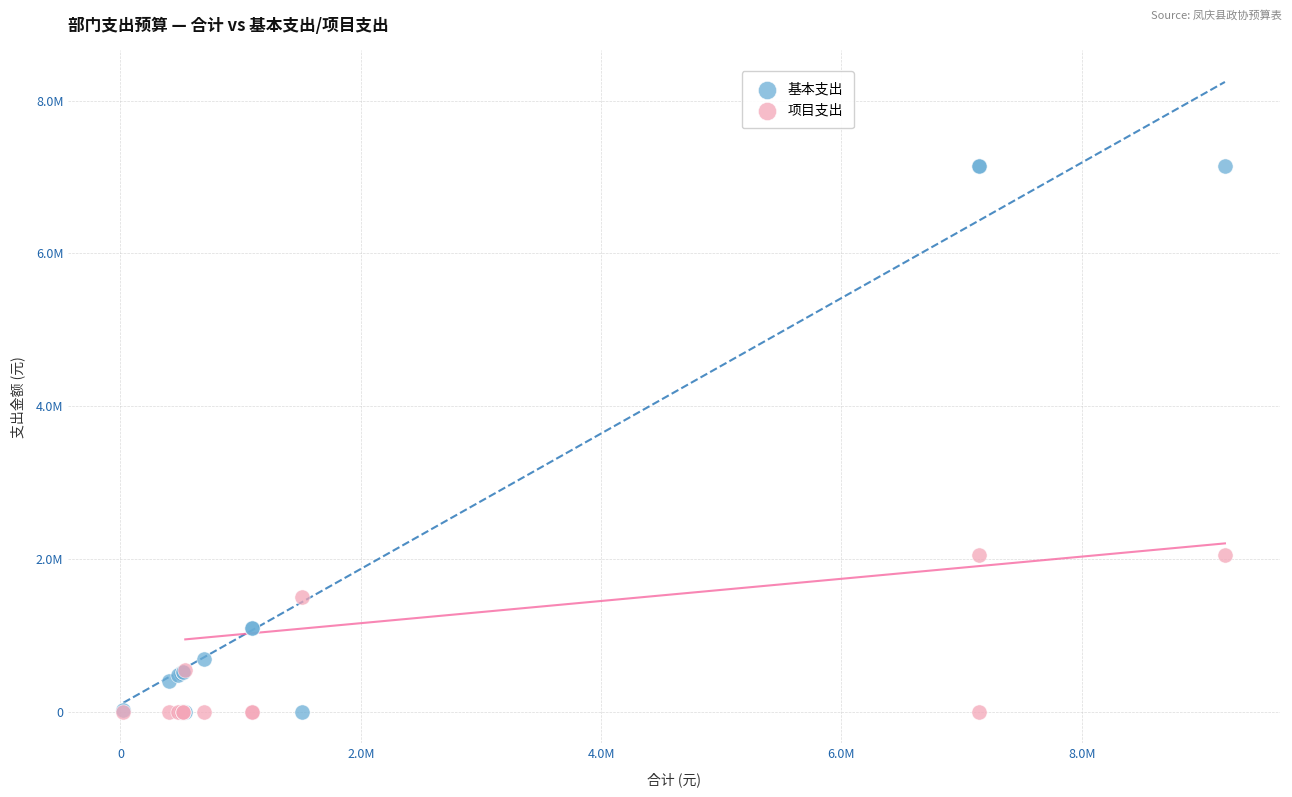

Which series has the largest Y range (max minus min)?

基本支出